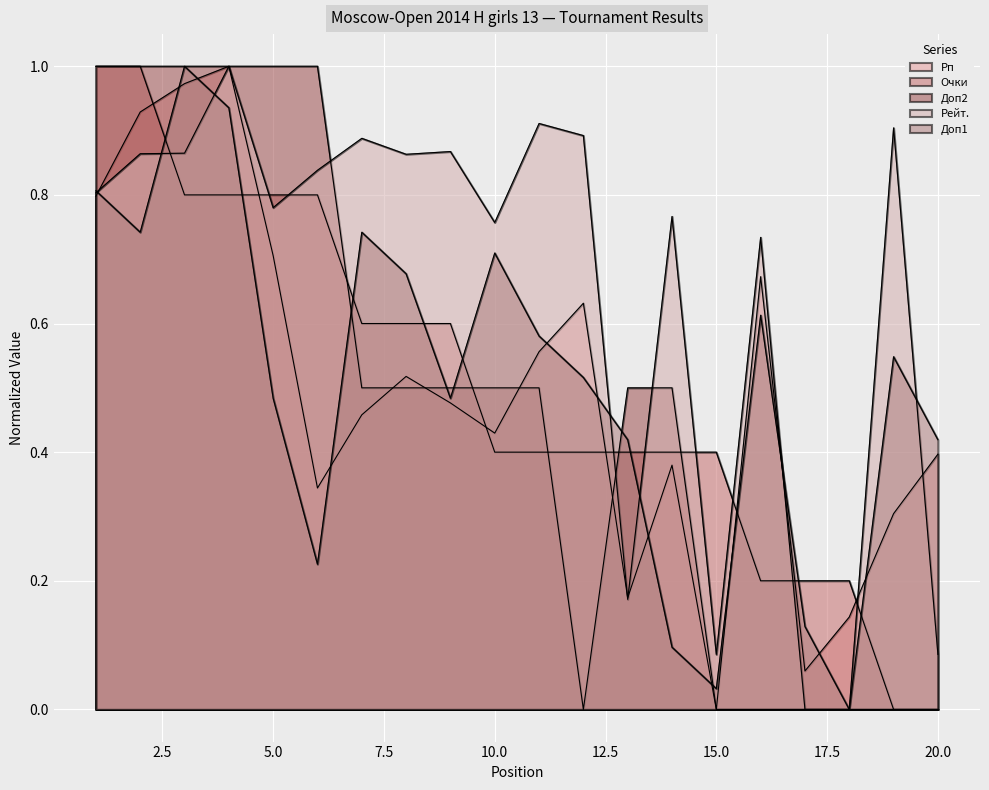

How many values in the Очки series exceed 0?

18